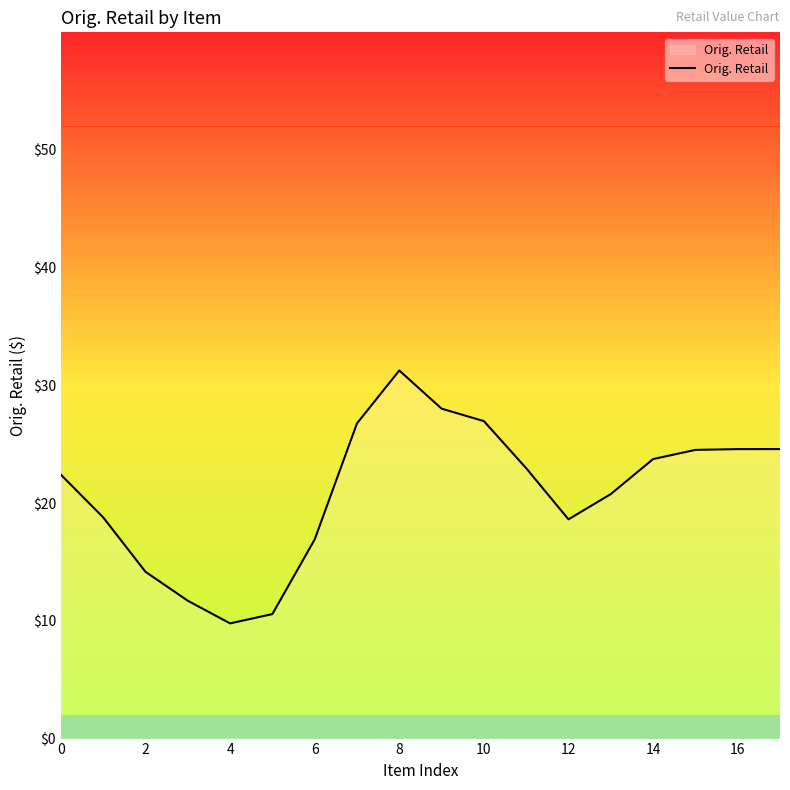

What is the minimum value shown in the chart?

9.8